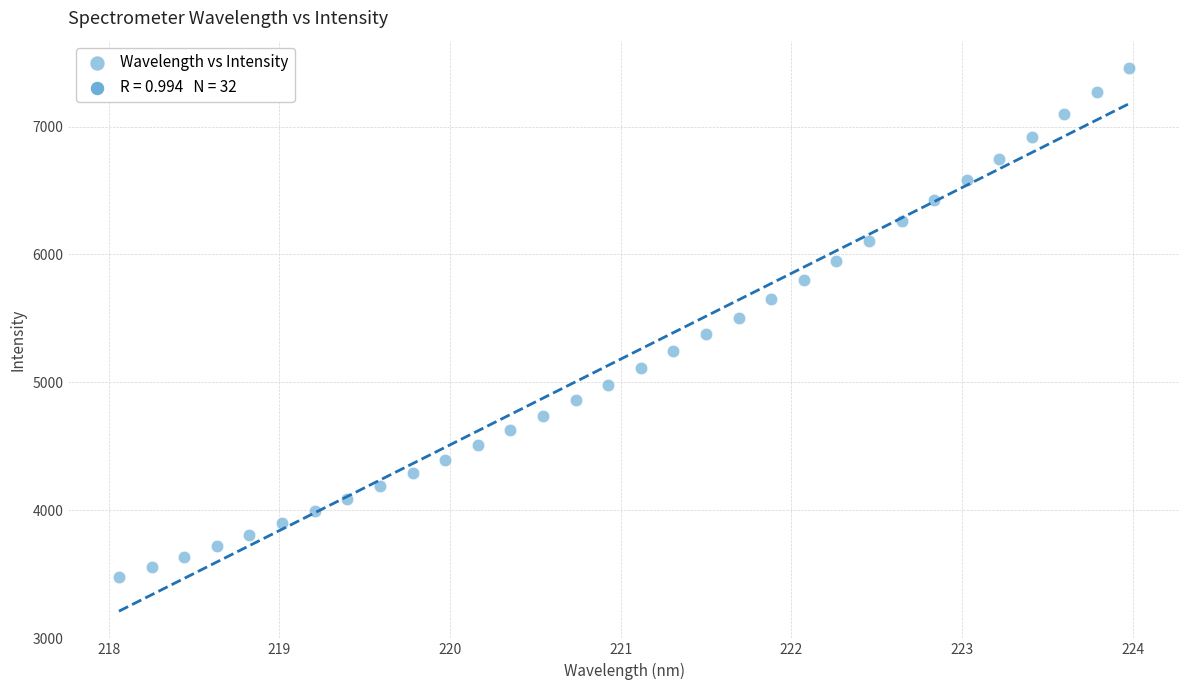

What is the range of X values (max minus min)?

5.9